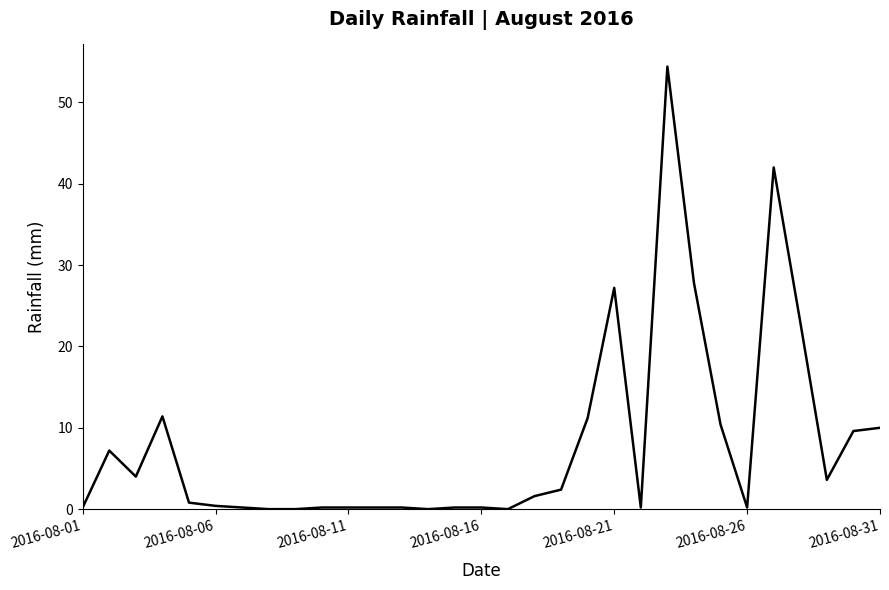

What is the difference between the second highest and minimum values?

42.0